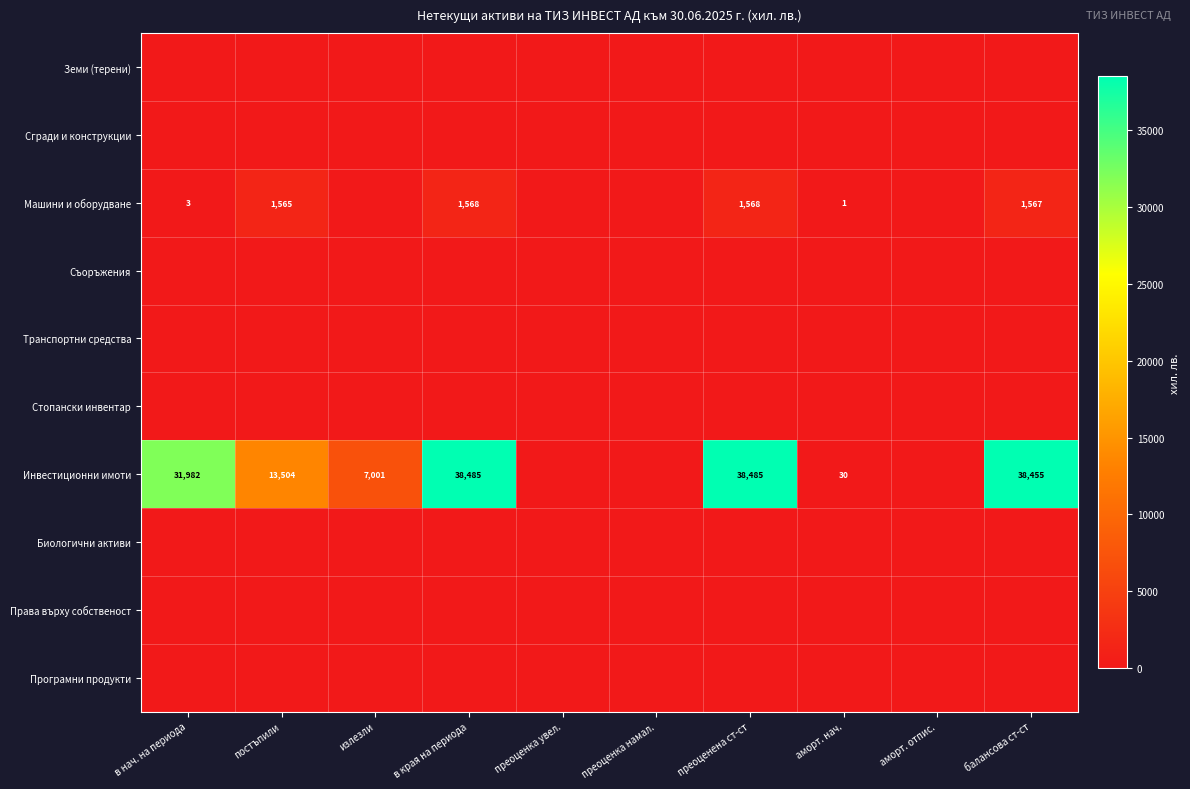

At which category does the chart reach its minimum across all series?

в нач. на периода